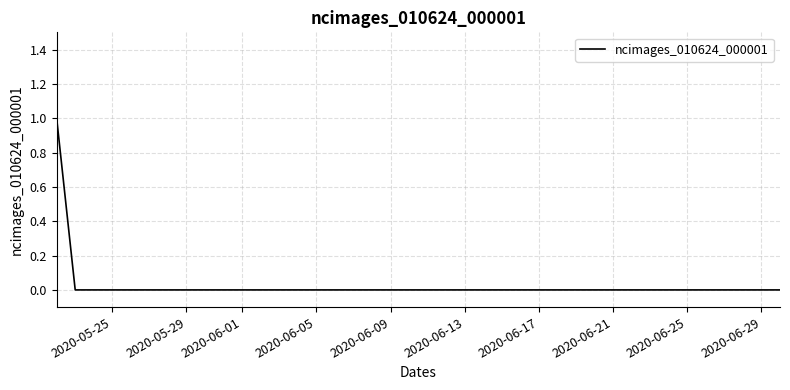

Is this an area chart (filled region under the line)?

No